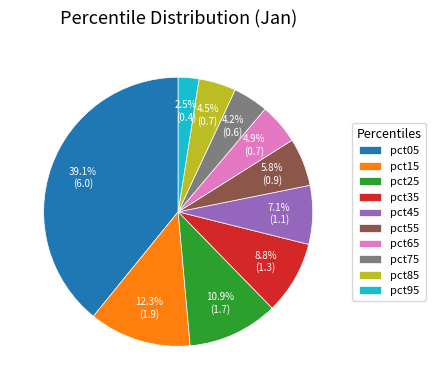

Between pct55 and pct65, which is larger?

pct55